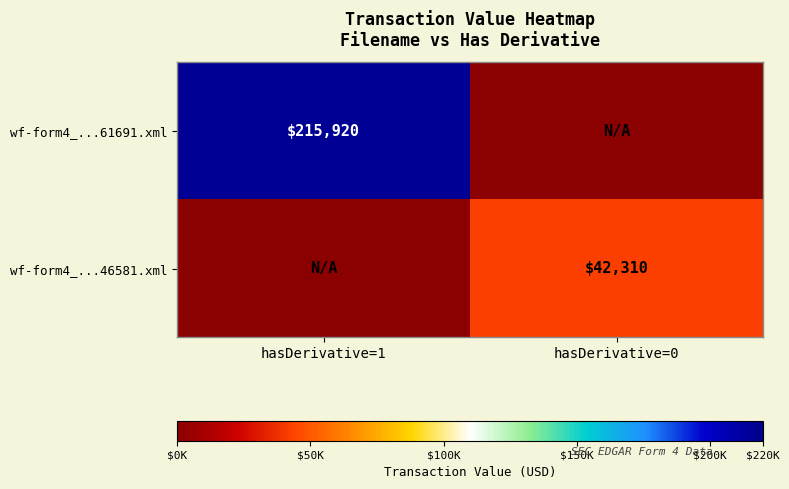

Is it true that wf-form4_...46581.xml equals 57753 at hasDerivative=0?

False